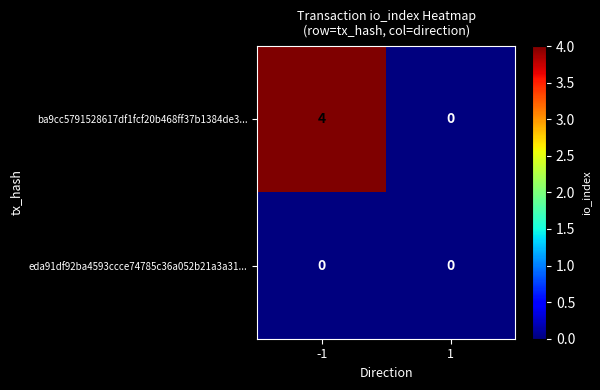

Which series has the widest spread of values?

ba9cc5791528617df1fcf20b468ff37b1384de3...